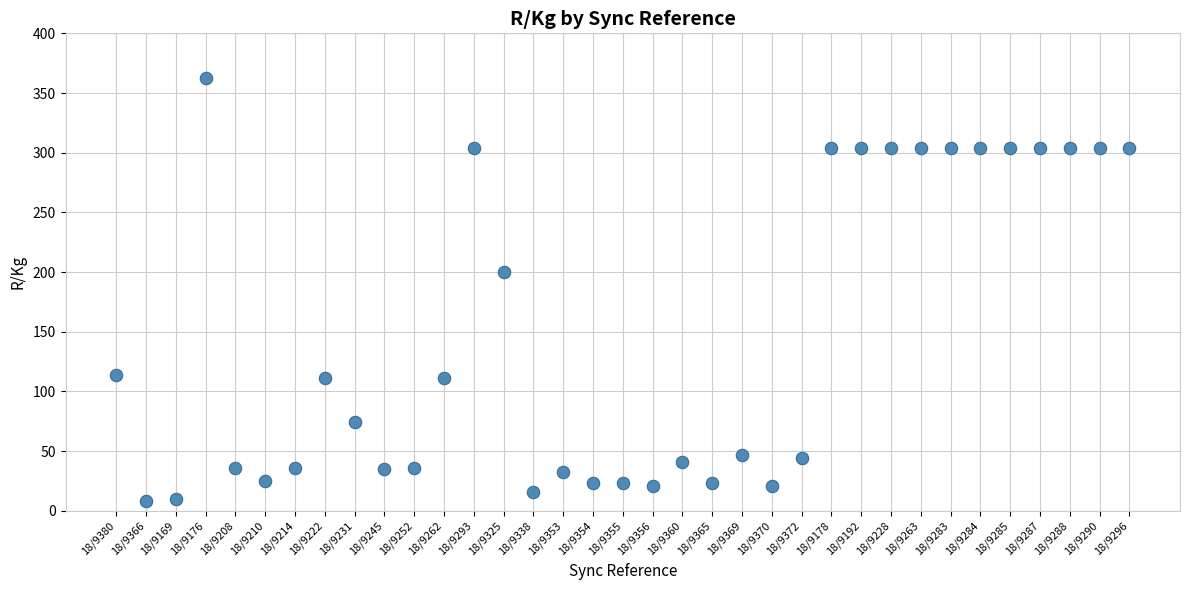

What is the range of Y values (max minus min)?

353.7